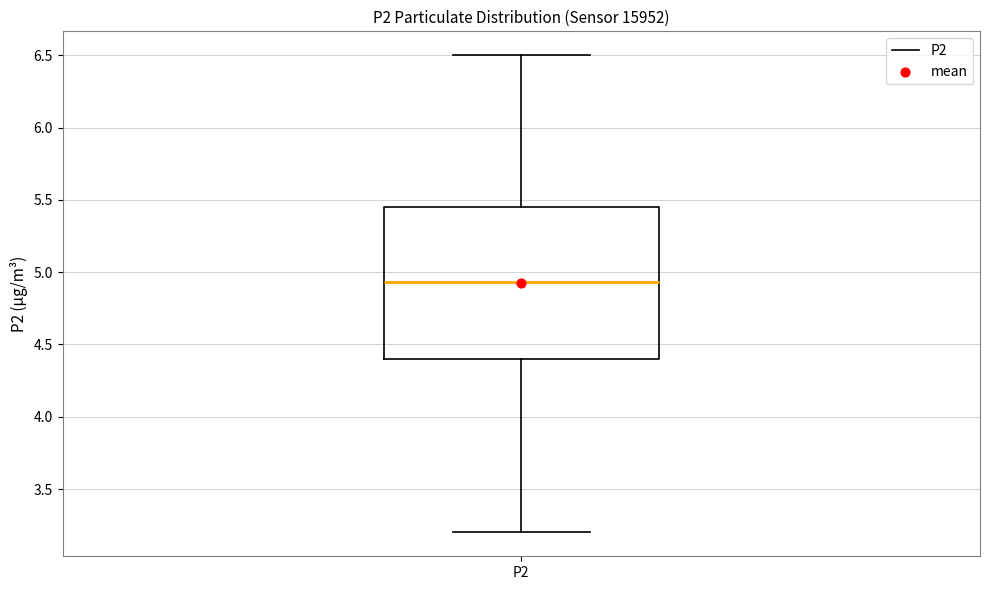

Transcribe this box plot: give where the median line is, the range the box spans, and where the two whiskers end, as read against the y-axis. The values are not printed on the chart, so give them approximately, as read against the axis.

median 4.95, box 4.40 to 5.45, whiskers 3.20 to 6.50